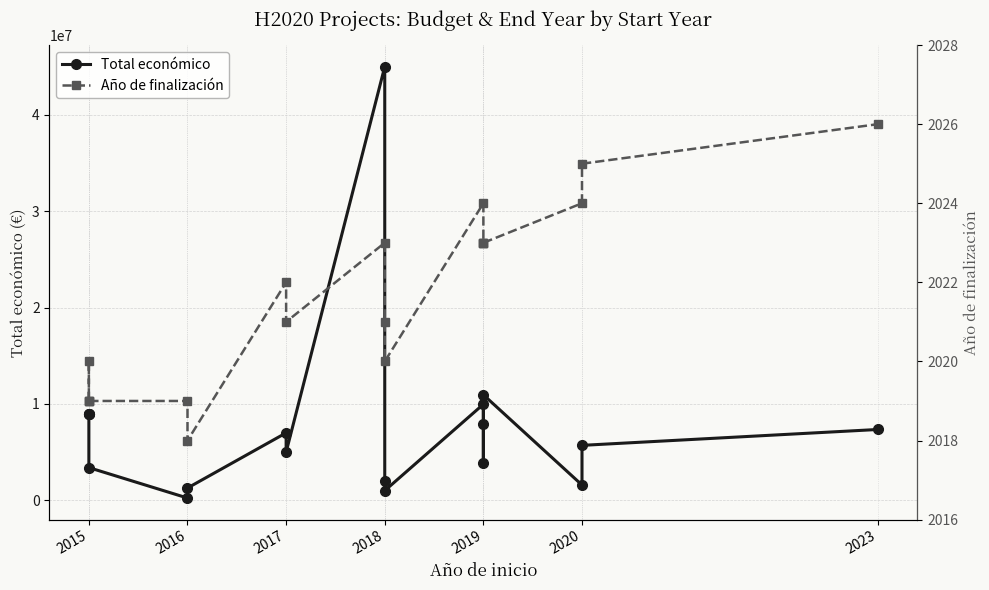

What is the sum of the Total económico values at 2023 and 2015?

10748408